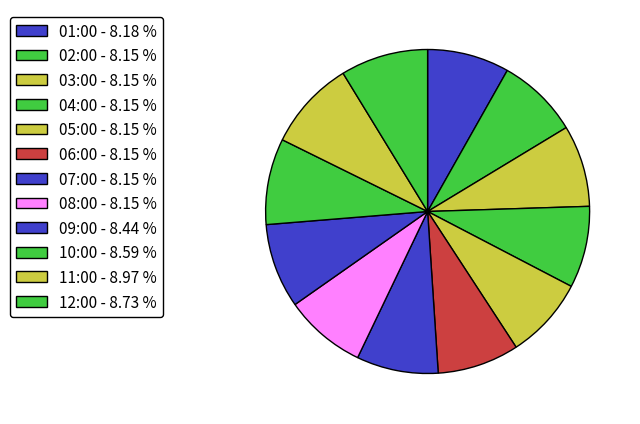

Count the number of slices in the pie.

12